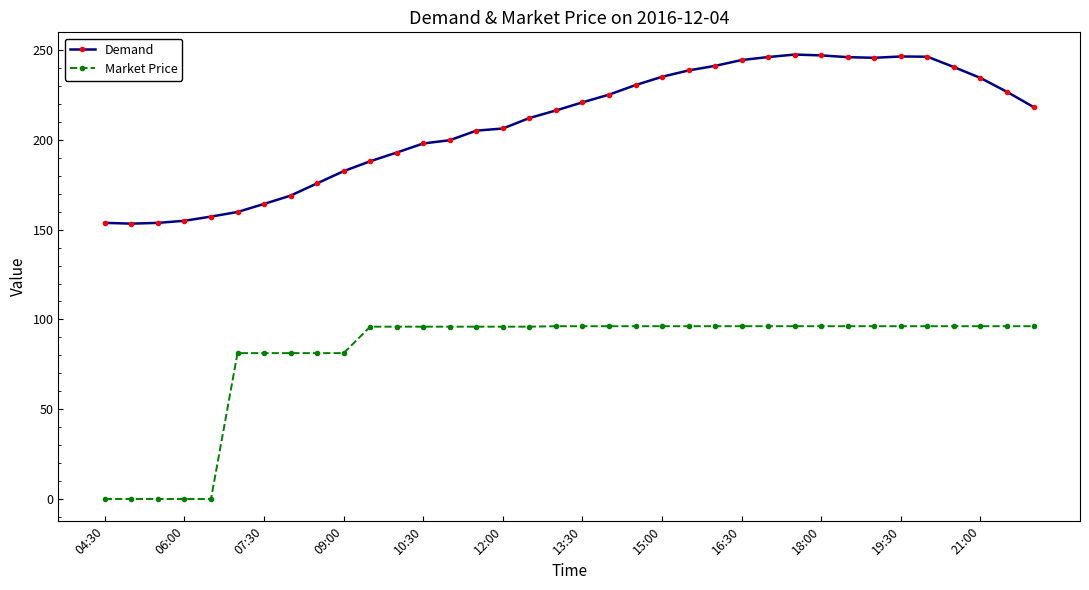

Rank the series by their average value, from highest to lowest.

Demand, Market Price